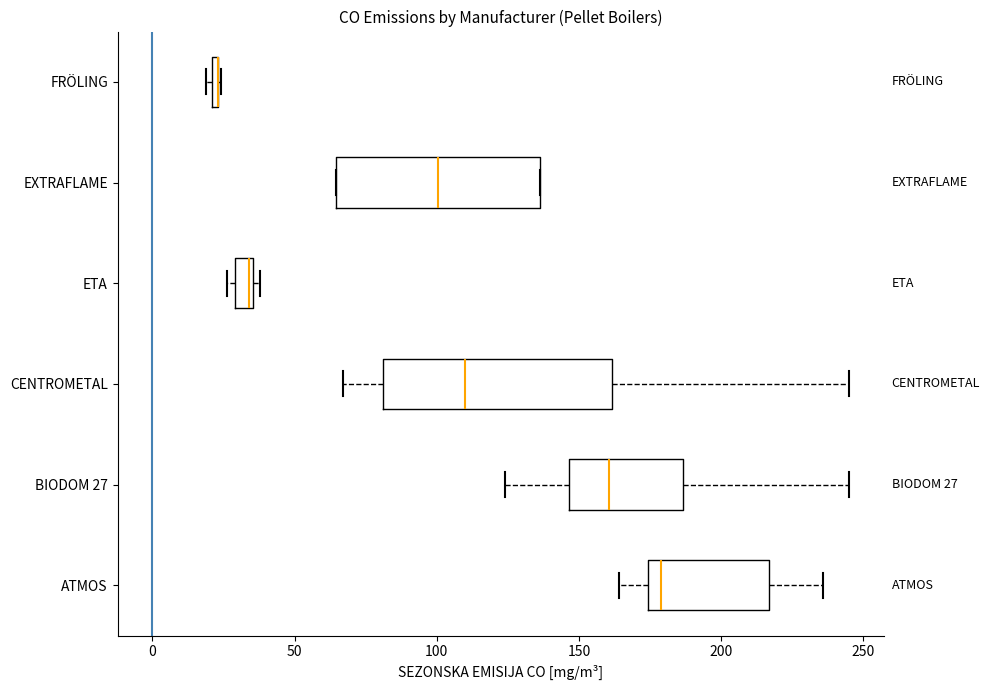

Which box is the widest, from its left edge to its right edge?

CENTROMETAL